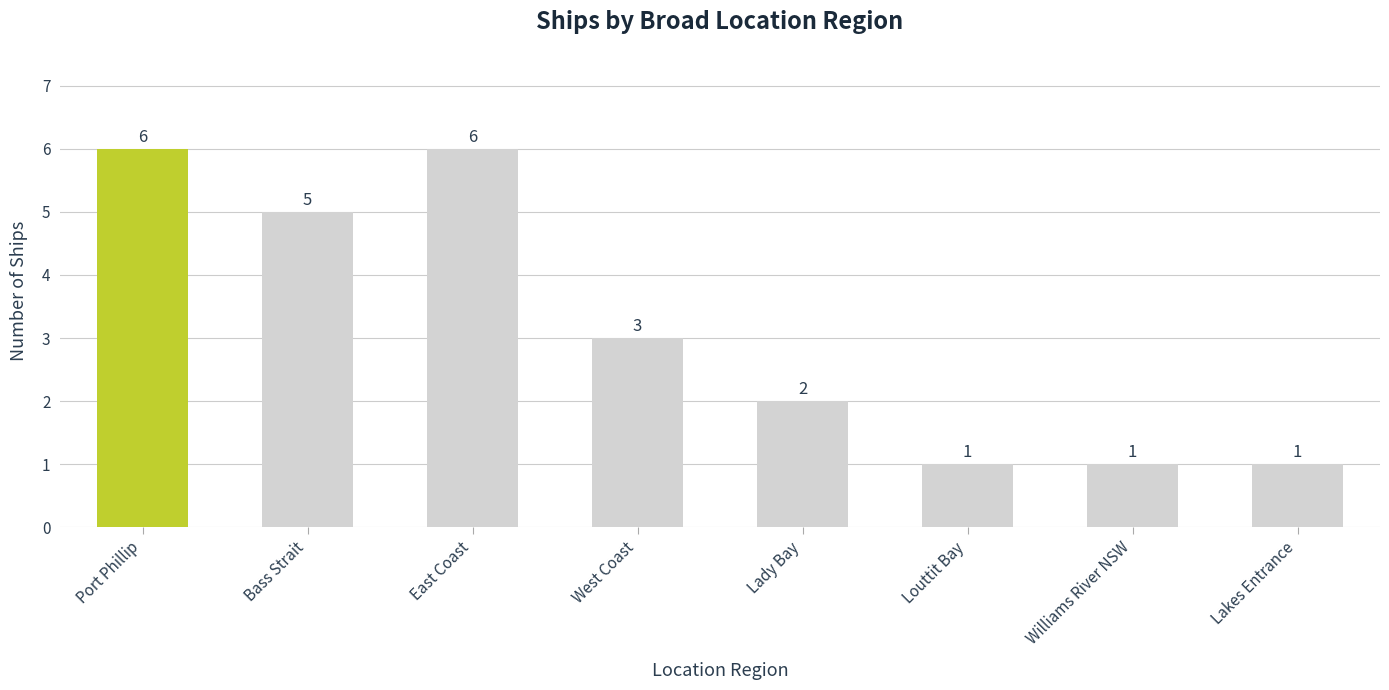

Which has a higher value, Bass Strait or Louttit Bay?

Bass Strait